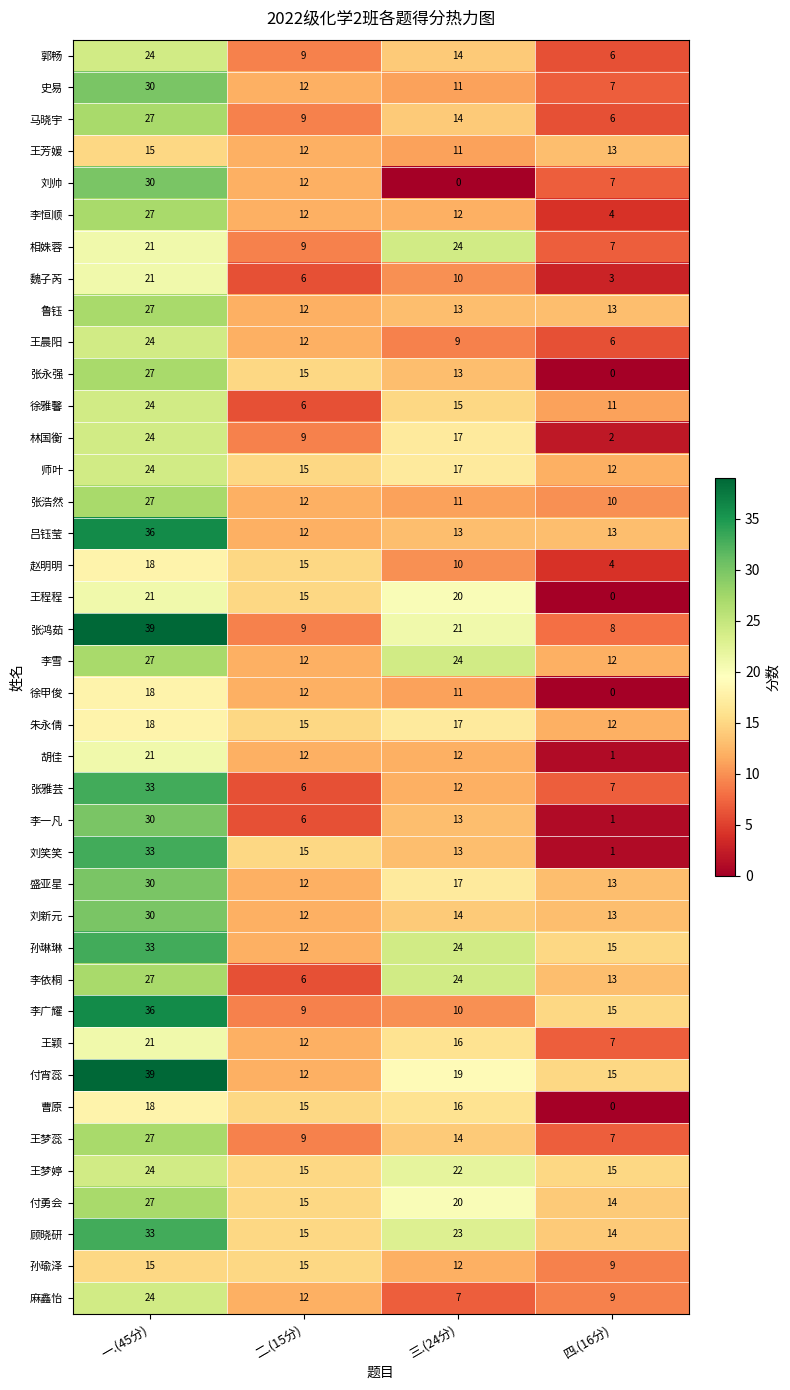

What is the average value of the 张永强 series?

14